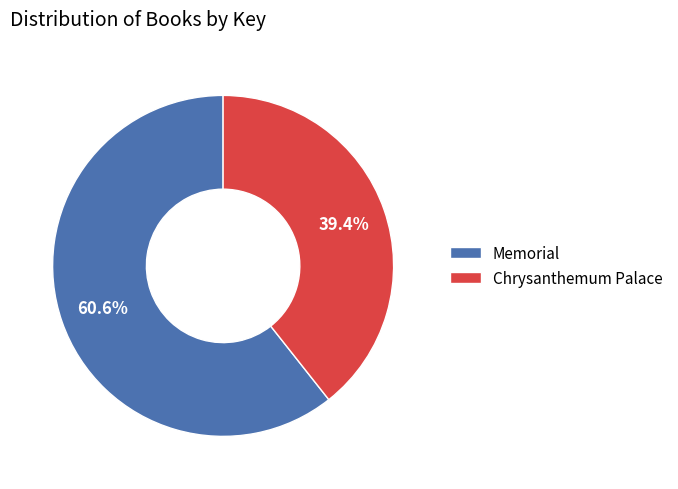

What percentage do Chrysanthemum Palace and Memorial together represent?

100.0%